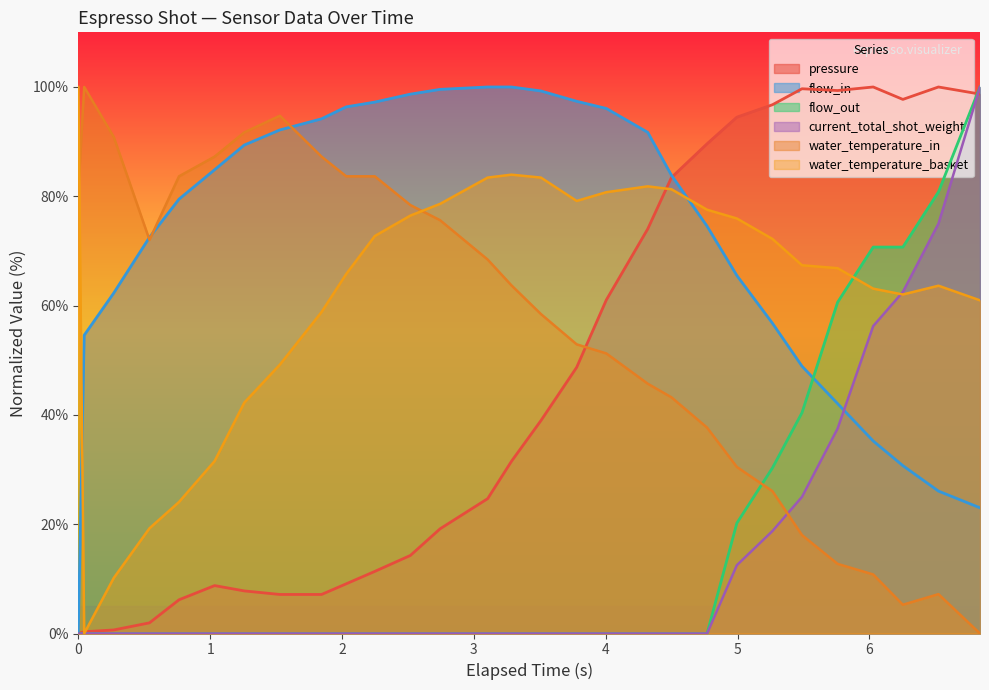

Reading left to right, list all the values displayed in this chart.

pressure: 0.0	0.3	0.6	1.9	6.2	8.8	7.8	7.1	7.1	9.1	11.4	14.3	19.2	24.7	31.5	39.0	48.7	61.0	74.0	83.4	89.6	94.5	96.8	99.7	99.4	100.0	97.7	100.0	98.7
flow_in: 0.0	54.6	62.3	72.5	79.5	84.9	89.4	92.1	94.2	96.4	97.2	98.7	99.6	100.0	100.0	99.3	97.4	96.1	91.7	83.8	74.5	65.5	56.8	48.9	42.1	35.2	30.7	26.1	23.0
flow_out: 0.0	0.0	0.0	0.0	0.0	0.0	0.0	0.0	0.0	0.0	0.0	0.0	0.0	0.0	0.0	0.0	0.0	0.0	0.0	0.0	0.0	20.2	30.3	40.4	60.6	70.7	70.7	80.8	100.0
current_total_shot_weight: 0.0	0.0	0.0	0.0	0.0	0.0	0.0	0.0	0.0	0.0	0.0	0.0	0.0	0.0	0.0	0.0	0.0	0.0	0.0	0.0	0.0	12.5	18.7	25.0	37.5	56.2	62.5	75.0	100.0
water_temperature_in: 80.9	100.0	90.9	72.0	83.7	87.3	91.7	94.7	87.3	83.7	83.7	78.4	75.6	68.4	63.7	58.4	52.9	51.2	45.7	43.2	37.7	30.5	26.0	18.0	12.7	10.8	5.3	7.2	0.0
water_temperature_basket: 100.0	0.0	10.2	19.3	24.1	31.6	42.2	49.2	58.8	65.8	72.7	76.5	78.6	83.4	84.0	83.4	79.1	80.7	81.8	81.3	77.5	75.9	72.2	67.4	66.8	63.1	62.0	63.6	61.0